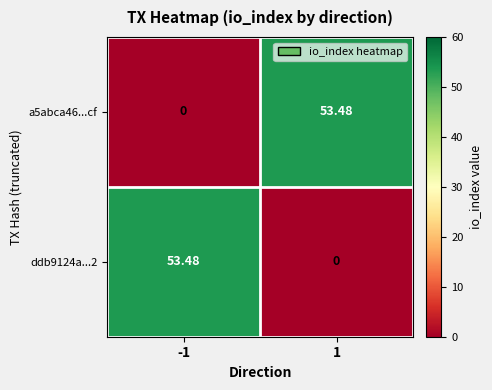

Reading left to right, extract all data points from this chart.

a5abca46...cf: -1=0.0	1=53.5
ddb9124a...2: -1=53.5	1=0.0